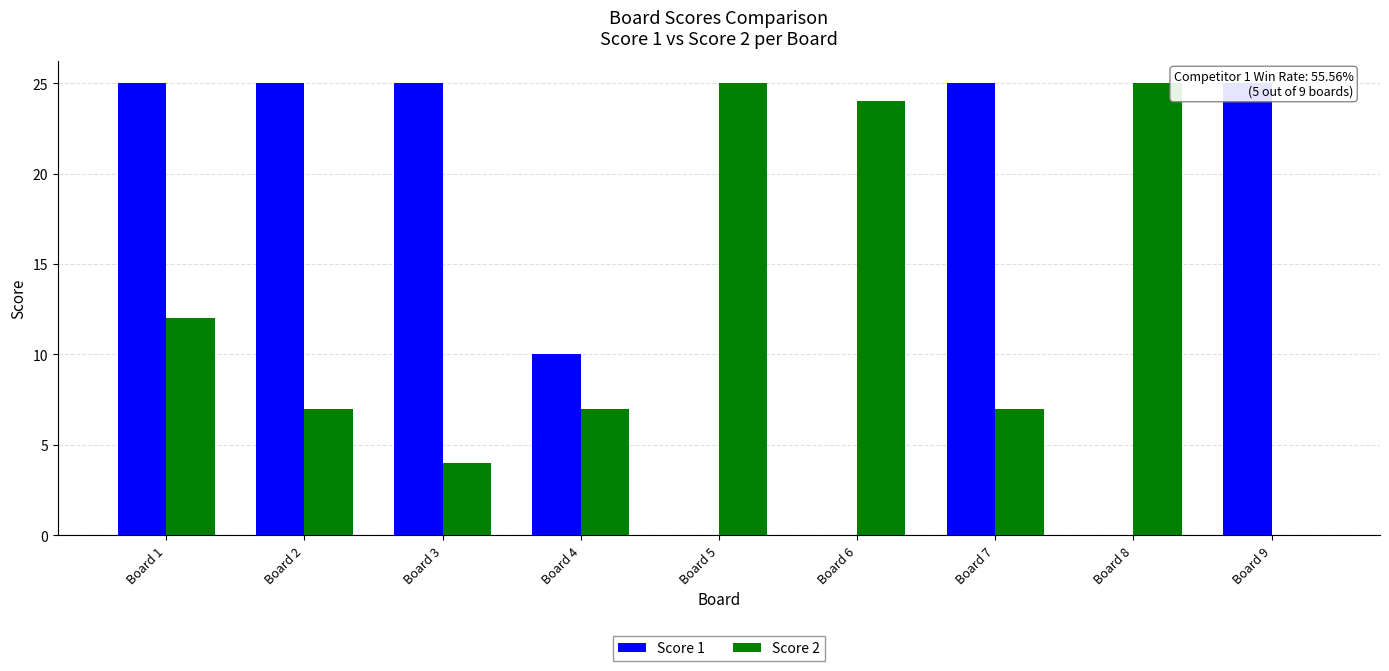

Which series has the largest range (max minus min)?

Score 1